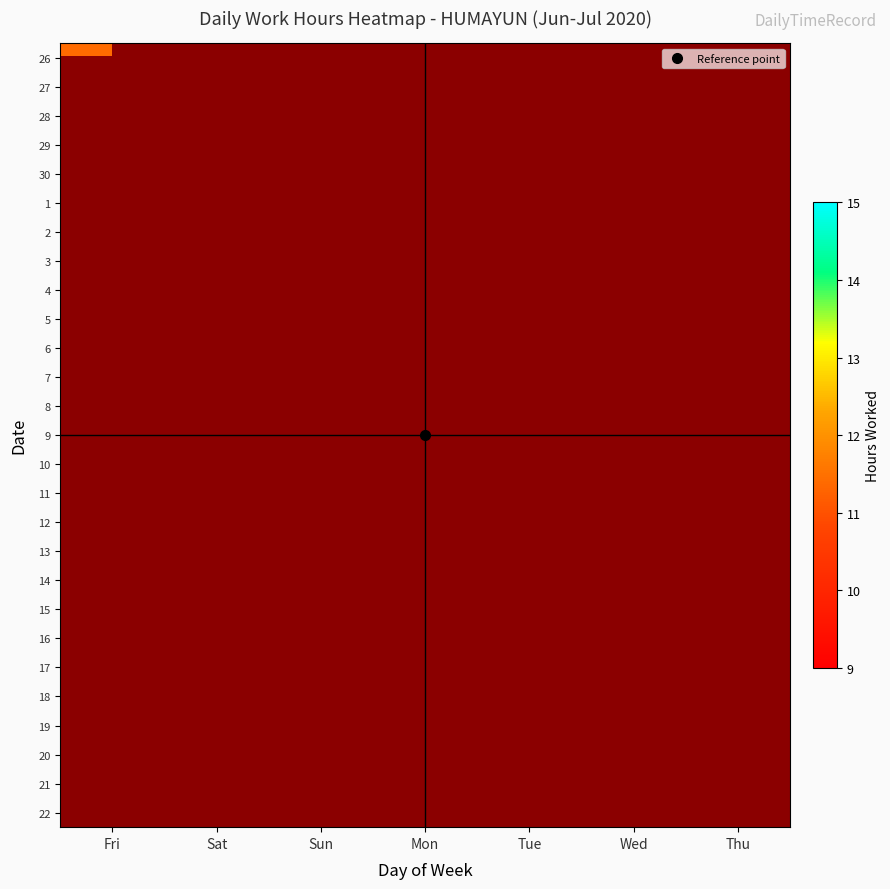

Reading right to left, extract all data points from this chart.

26: Thu=0.0	Wed=0.0	Tue=0.0	Mon=0.0	Sun=0.0	Sat=0.0	Fri=11.4
27: Thu=0.0	Wed=0.0	Tue=0.0	Mon=0.0	Sun=0.0	Sat=14.4	Fri=0.0
28: Thu=0.0	Wed=0.0	Tue=0.0	Mon=0.0	Sun=9.9	Sat=0.0	Fri=0.0
29: Thu=0.0	Wed=0.0	Tue=0.0	Mon=14.4	Sun=0.0	Sat=0.0	Fri=0.0
30: Thu=0.0	Wed=0.0	Tue=14.2	Mon=0.0	Sun=0.0	Sat=0.0	Fri=0.0
1: Thu=0.0	Wed=14.3	Tue=0.0	Mon=0.0	Sun=0.0	Sat=0.0	Fri=0.0
2: Thu=14.2	Wed=0.0	Tue=0.0	Mon=0.0	Sun=0.0	Sat=0.0	Fri=0.0
3: Thu=0.0	Wed=0.0	Tue=0.0	Mon=0.0	Sun=0.0	Sat=0.0	Fri=11.2
4: Thu=0.0	Wed=0.0	Tue=0.0	Mon=0.0	Sun=0.0	Sat=11.3	Fri=0.0
5: Thu=0.0	Wed=0.0	Tue=0.0	Mon=0.0	Sun=0.0	Sat=0.0	Fri=0.0
6: Thu=0.0	Wed=0.0	Tue=0.0	Mon=11.5	Sun=0.0	Sat=0.0	Fri=0.0
7: Thu=0.0	Wed=0.0	Tue=11.4	Mon=0.0	Sun=0.0	Sat=0.0	Fri=0.0
8: Thu=0.0	Wed=11.3	Tue=0.0	Mon=0.0	Sun=0.0	Sat=0.0	Fri=0.0
9: Thu=11.4	Wed=0.0	Tue=0.0	Mon=0.0	Sun=0.0	Sat=0.0	Fri=0.0
10: Thu=0.0	Wed=0.0	Tue=0.0	Mon=0.0	Sun=0.0	Sat=0.0	Fri=11.2
11: Thu=0.0	Wed=0.0	Tue=0.0	Mon=0.0	Sun=0.0	Sat=14.4	Fri=0.0
12: Thu=0.0	Wed=0.0	Tue=0.0	Mon=0.0	Sun=9.7	Sat=0.0	Fri=0.0
13: Thu=0.0	Wed=0.0	Tue=0.0	Mon=14.4	Sun=0.0	Sat=0.0	Fri=0.0
14: Thu=0.0	Wed=0.0	Tue=11.5	Mon=0.0	Sun=0.0	Sat=0.0	Fri=0.0
15: Thu=0.0	Wed=11.4	Tue=0.0	Mon=0.0	Sun=0.0	Sat=0.0	Fri=0.0
16: Thu=11.4	Wed=0.0	Tue=0.0	Mon=0.0	Sun=0.0	Sat=0.0	Fri=0.0
17: Thu=0.0	Wed=0.0	Tue=0.0	Mon=0.0	Sun=0.0	Sat=0.0	Fri=11.6
18: Thu=0.0	Wed=0.0	Tue=0.0	Mon=0.0	Sun=0.0	Sat=11.5	Fri=0.0
19: Thu=0.0	Wed=0.0	Tue=0.0	Mon=0.0	Sun=0.0	Sat=0.0	Fri=0.0
20: Thu=0.0	Wed=0.0	Tue=0.0	Mon=11.3	Sun=0.0	Sat=0.0	Fri=0.0
21: Thu=0.0	Wed=0.0	Tue=11.3	Mon=0.0	Sun=0.0	Sat=0.0	Fri=0.0
22: Thu=0.0	Wed=11.3	Tue=0.0	Mon=0.0	Sun=0.0	Sat=0.0	Fri=0.0